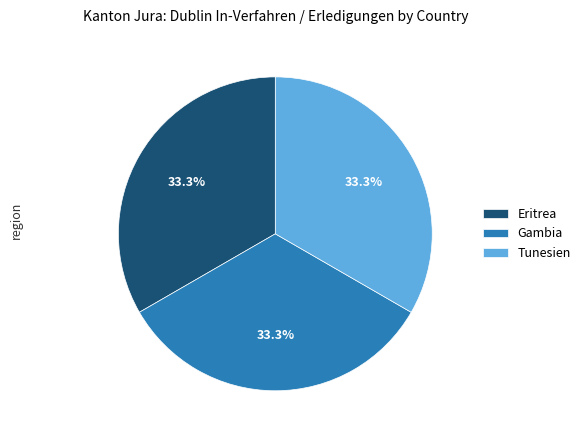

What portion of the pie excludes Eritrea?

66.7%